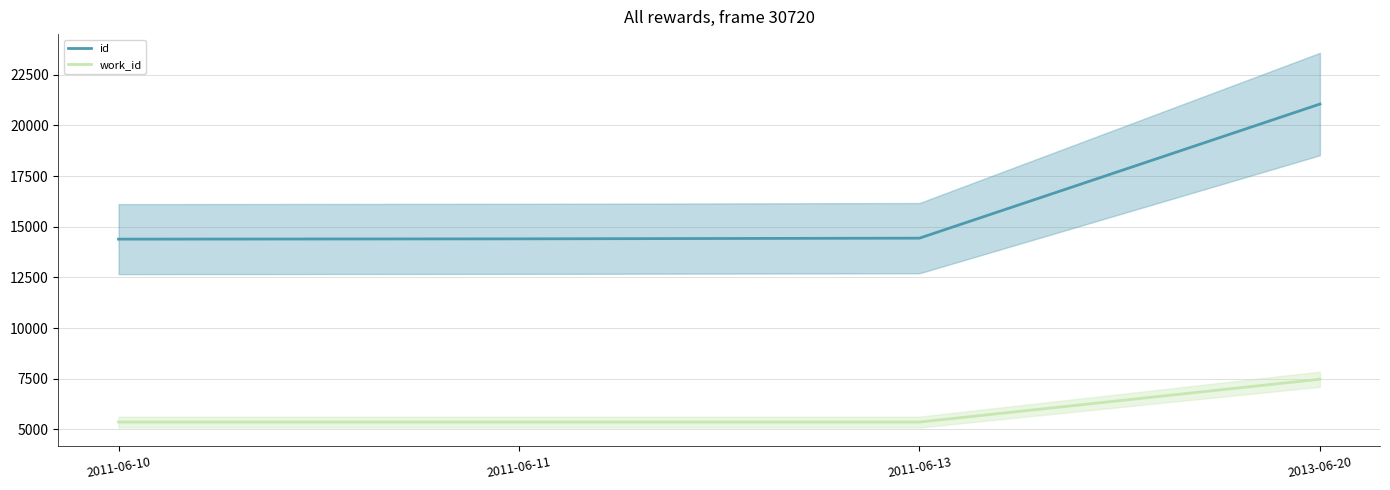

What is the total value across all series at 2011-06-13?

19802